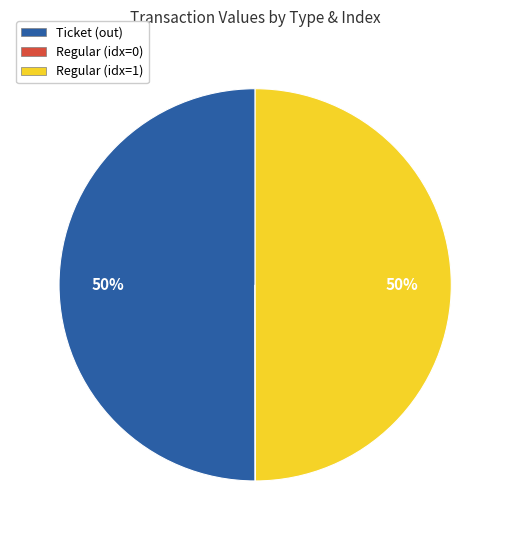

To the nearest percent, what is the difference between the largest and smallest slice percentages?

50%